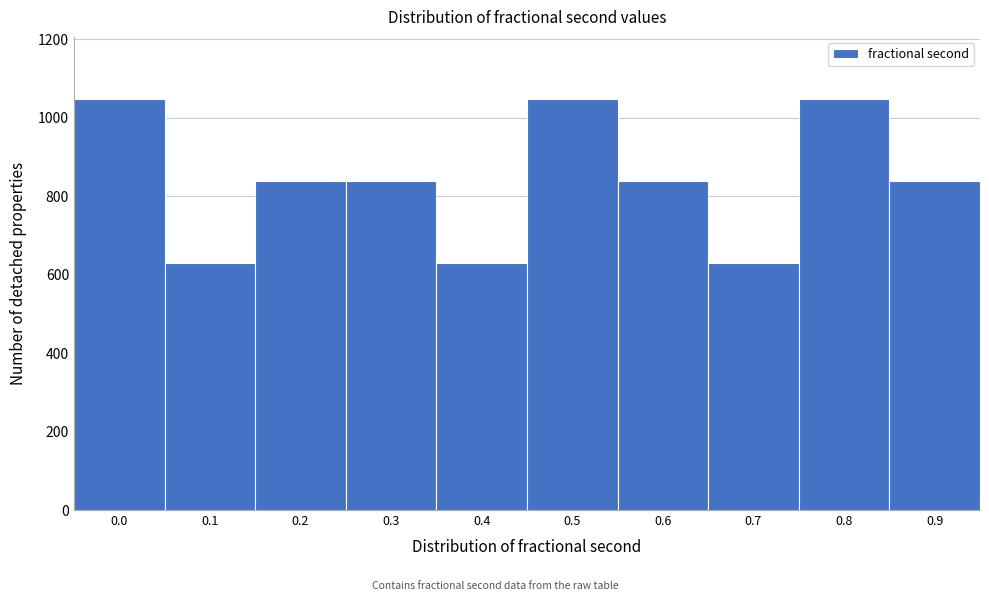

Is it true that the value at 0.4 is 350?

False